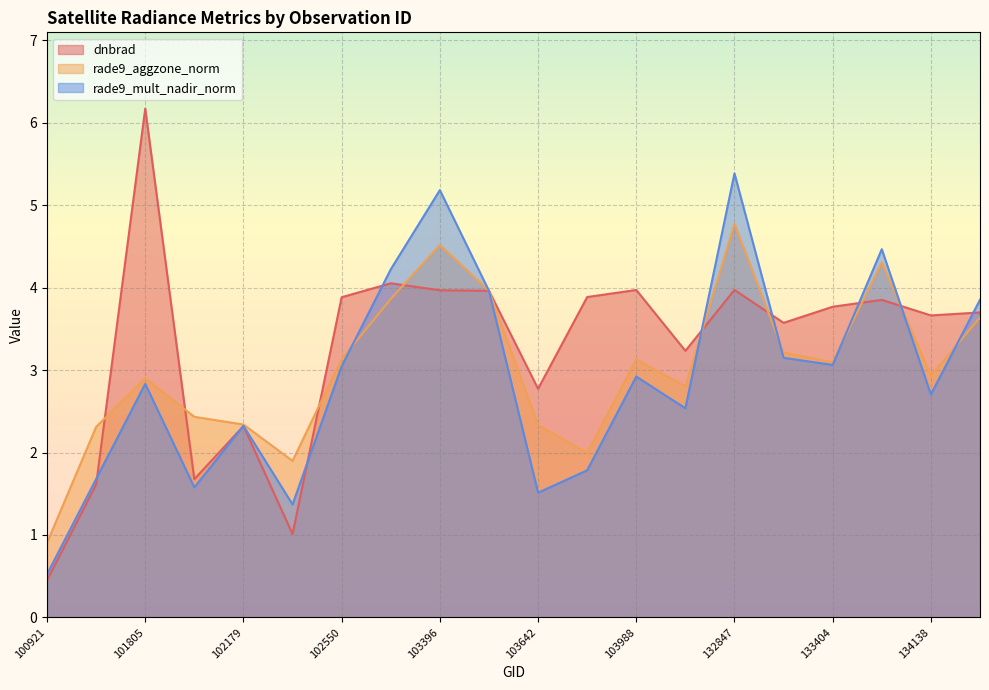

What is the value of the dnbrad point at the 13th from the left?

4.0